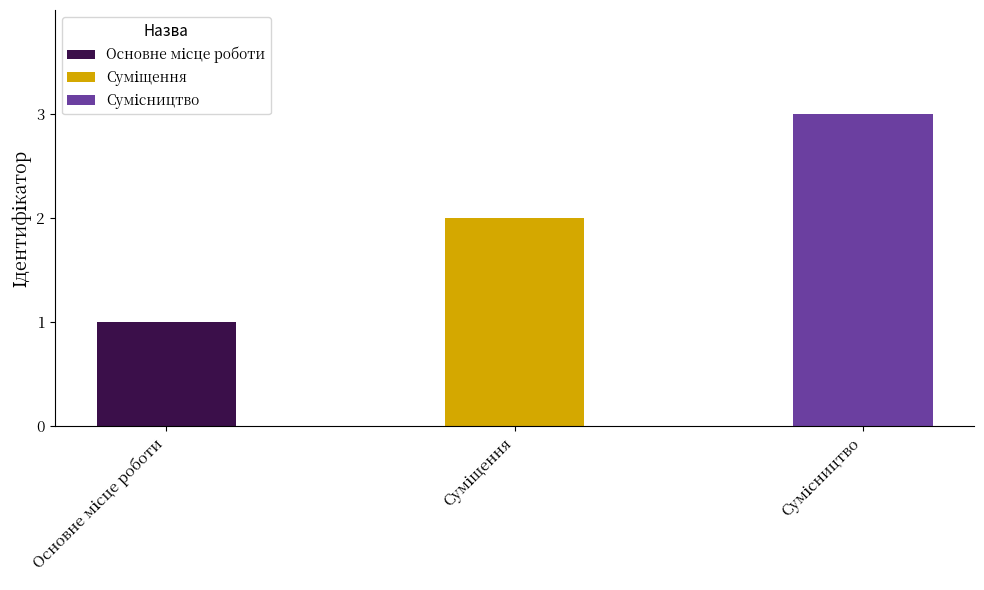

What is the difference between the maximum and minimum values?

2